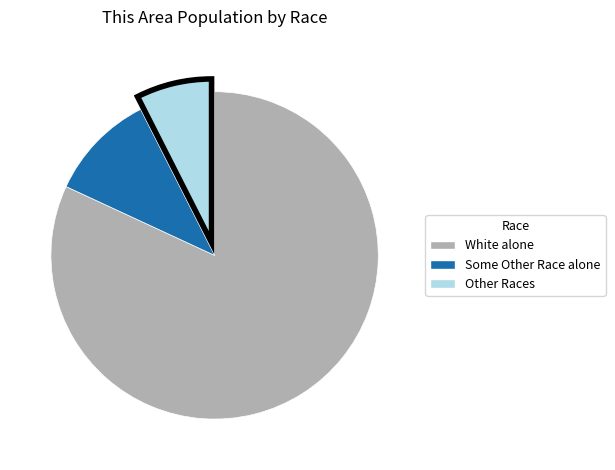

Combined, do White alone and Other Races account for over 50%?

Yes